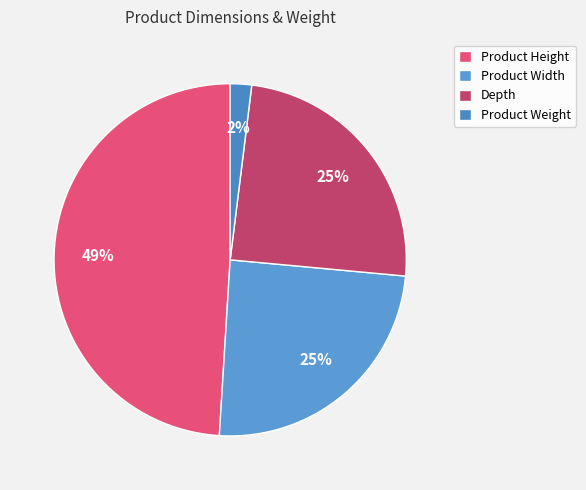

To the nearest percent, what percentage of the pie is Product Weight?

2%